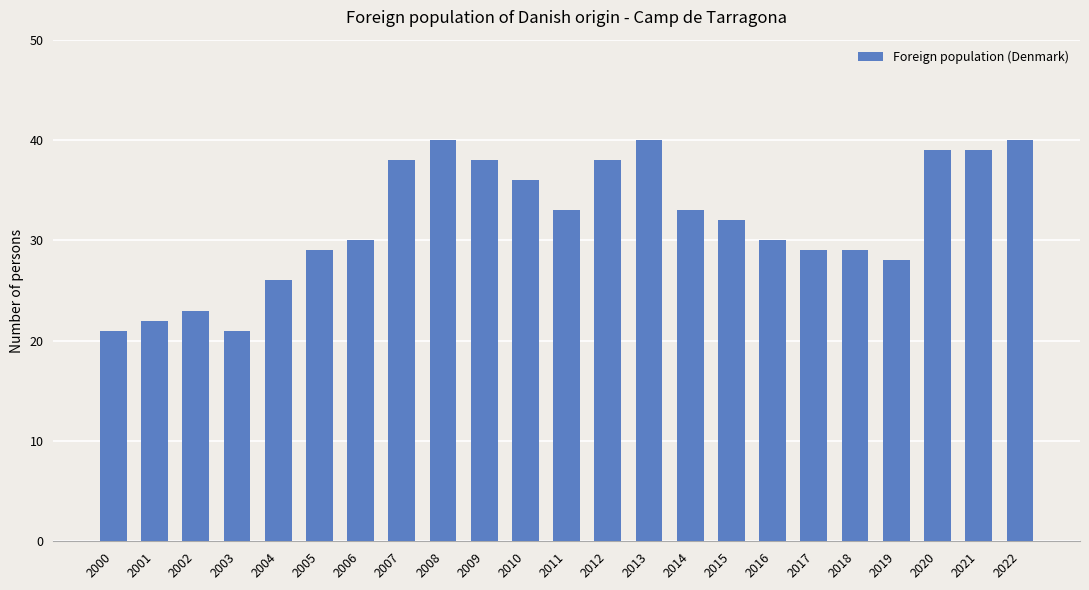

Are the bars grouped side by side (vs. stacked)?

No